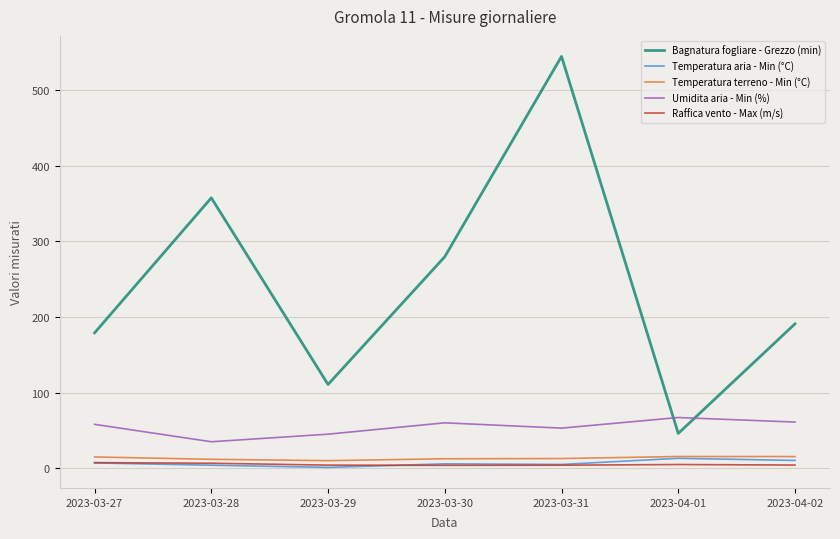

At which category is the sum across all series the highest?

2023-03-31